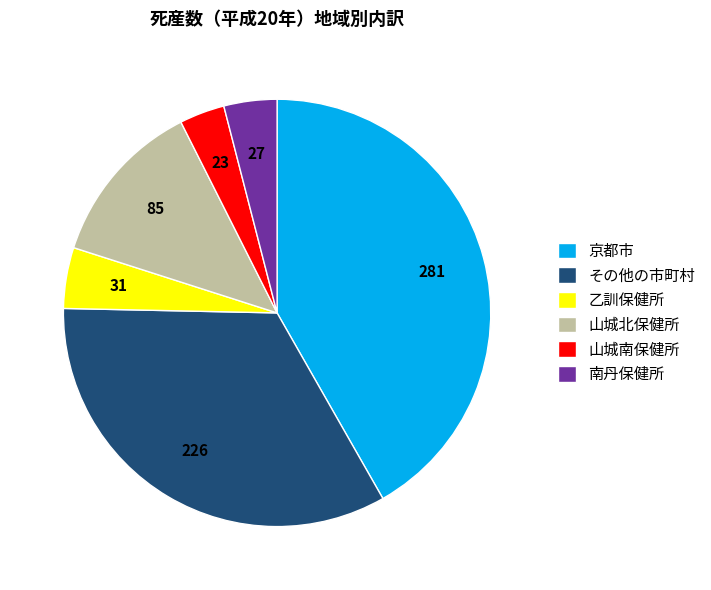

Approximately how many times larger is the value at 山城南保健所 compared to 乙訓保健所?

0.7